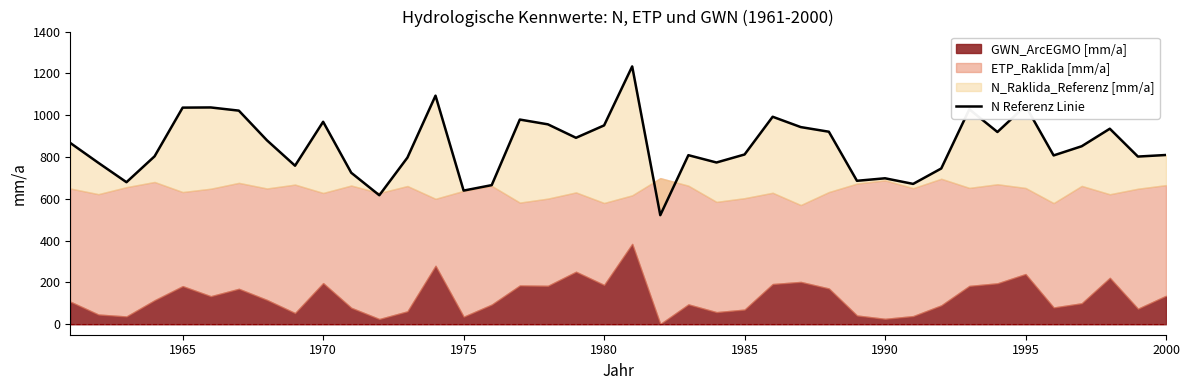

The value at 17 is 1600.5. True or false?

False